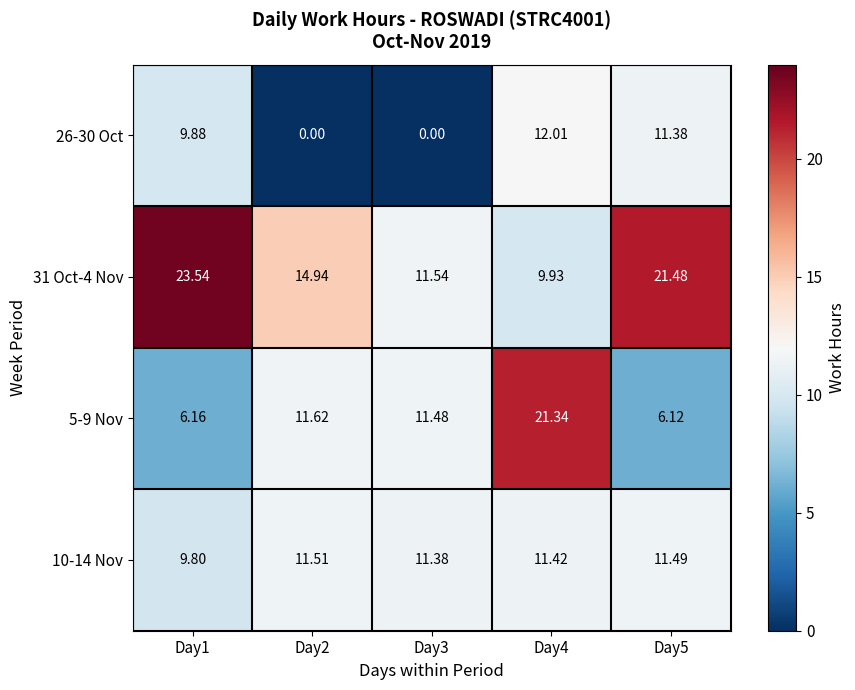

At Day4, list the series in order from largest to smallest.

5-9 Nov, 26-30 Oct, 10-14 Nov, 31 Oct-4 Nov